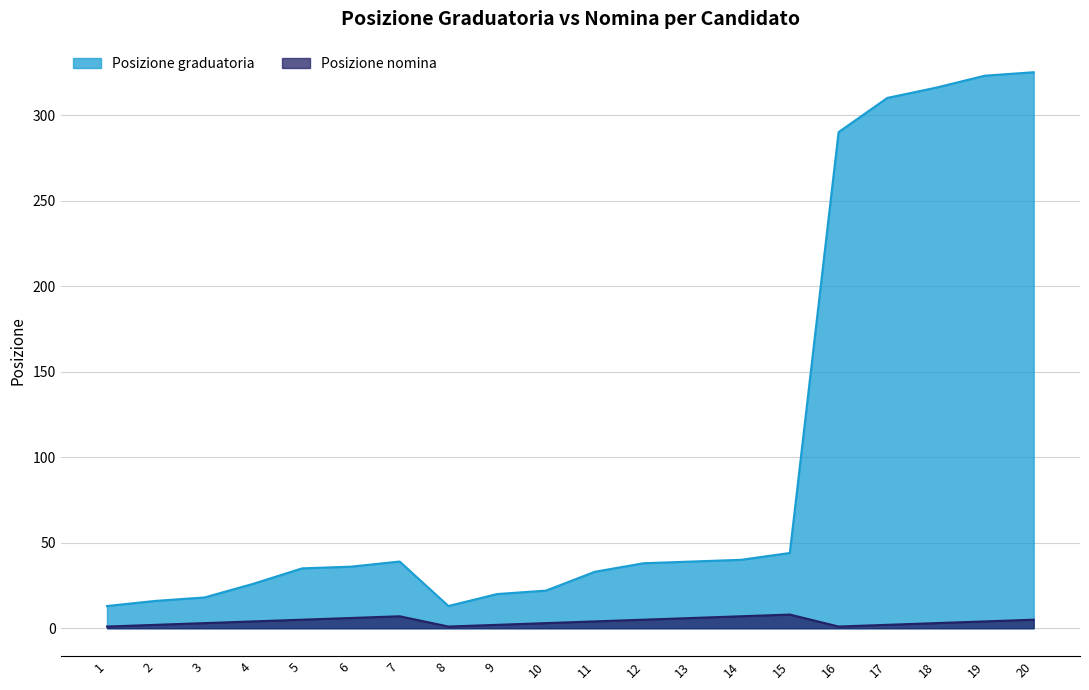

Reading left to right, what are all the values shown in this chart?

Posizione graduatoria: 13	16	18	26	35	36	39	13	20	22	33	38	39	40	44	290	310	316	323	325
Posizione nomina: 1	2	3	4	5	6	7	1	2	3	4	5	6	7	8	1	2	3	4	5